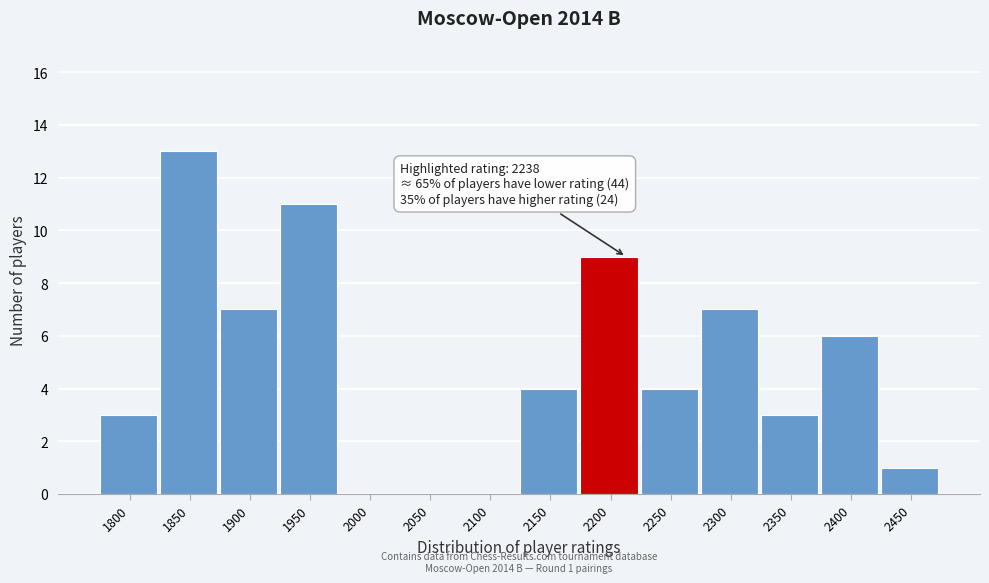

Reading left to right, extract all data points from this chart.

1800=3	1850=13	1900=7	1950=11	2000=0	2050=0	2100=0	2150=4	2200=9	2250=4	2300=7	2350=3	2400=6	2450=1